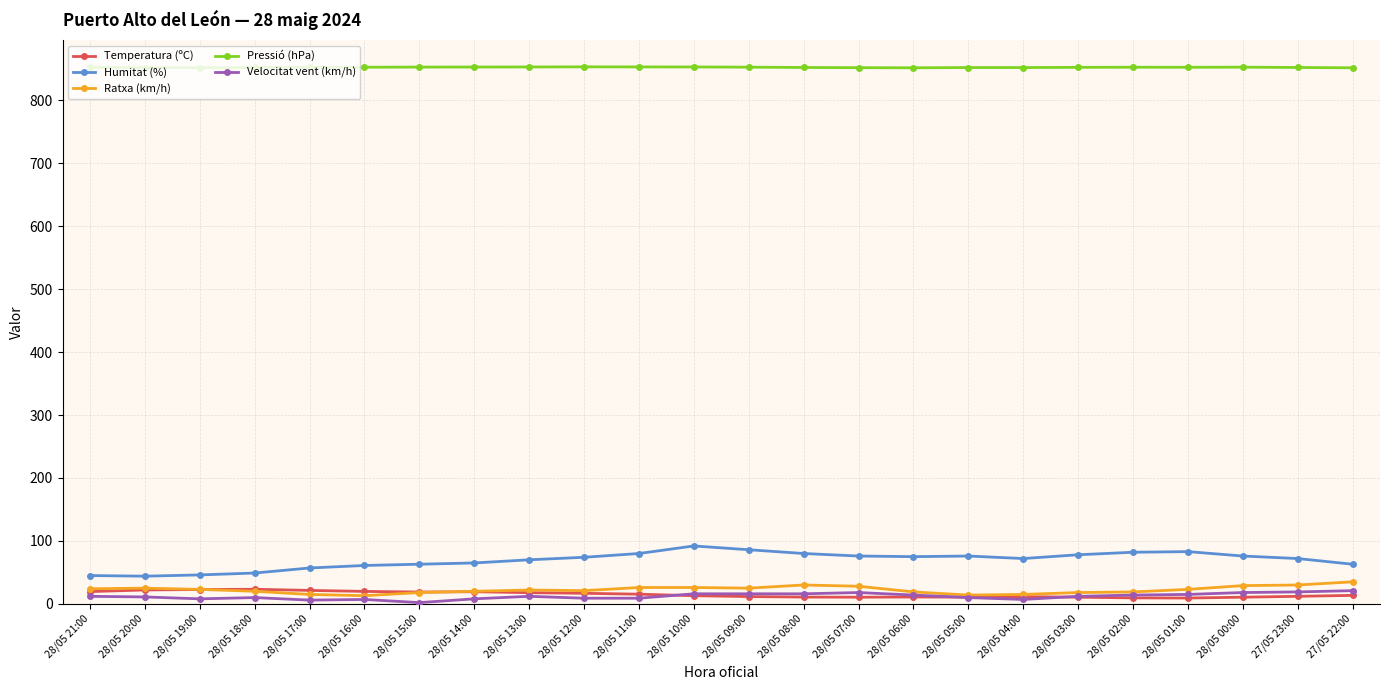

True or false: Temperatura (ºC) and Pressió (hPa) intersect in this chart.

False